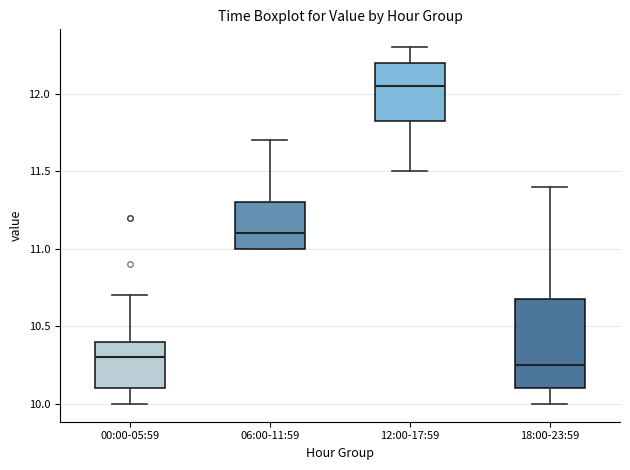

Where does the lower whisker of the box for 00:00-05:59 end on the y-axis? The values are not printed on the chart, so give them approximately, as read against the axis.

10.00